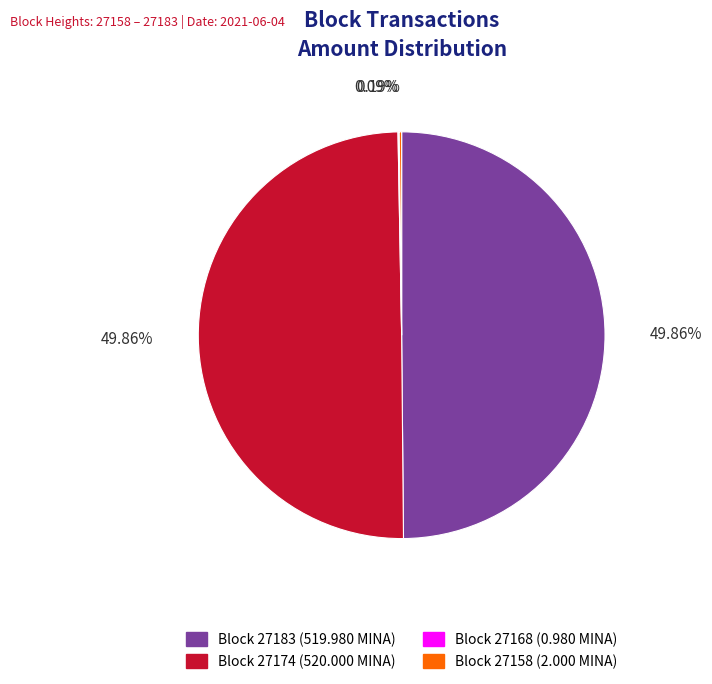

How many slices are in this pie chart?

4